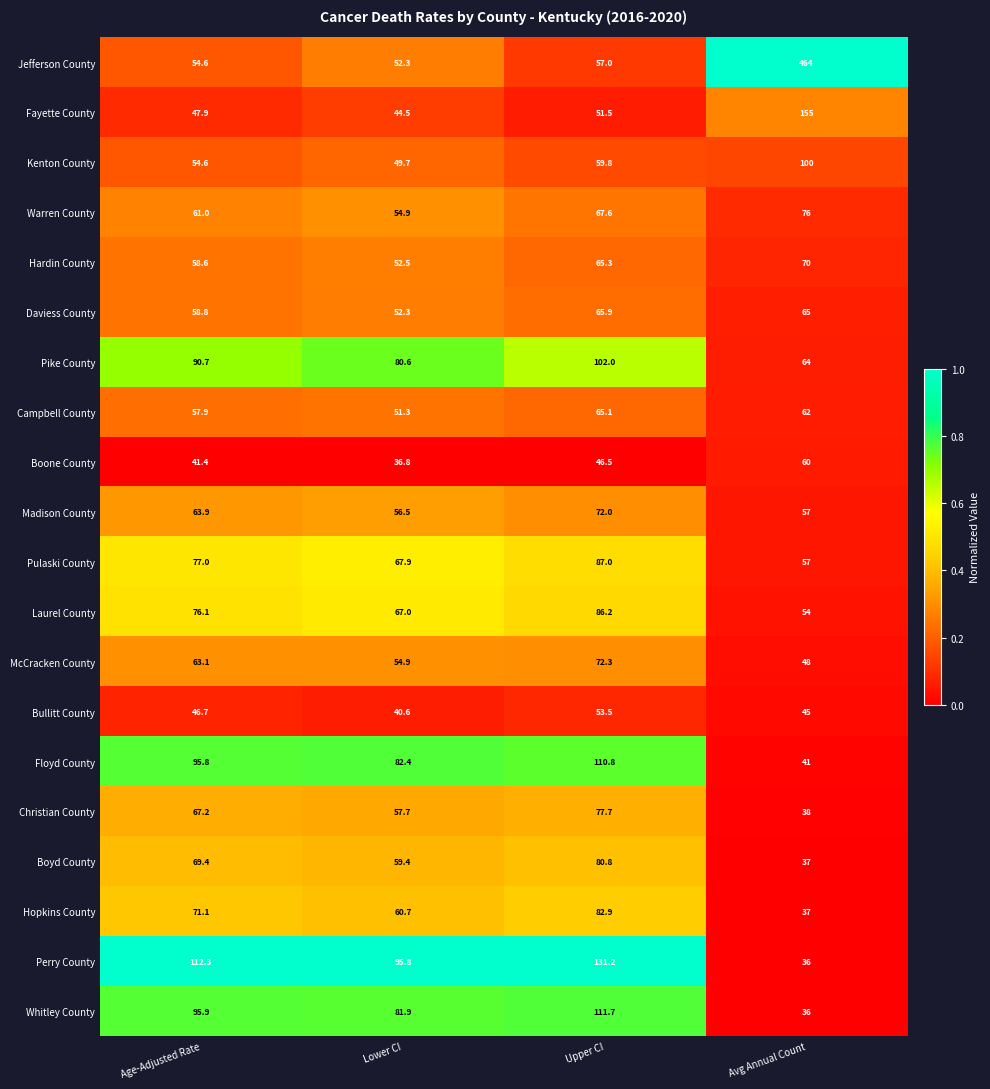

Between Age-Adjusted Rate and Avg Annual Count, which series saw the biggest shift?

Jefferson County